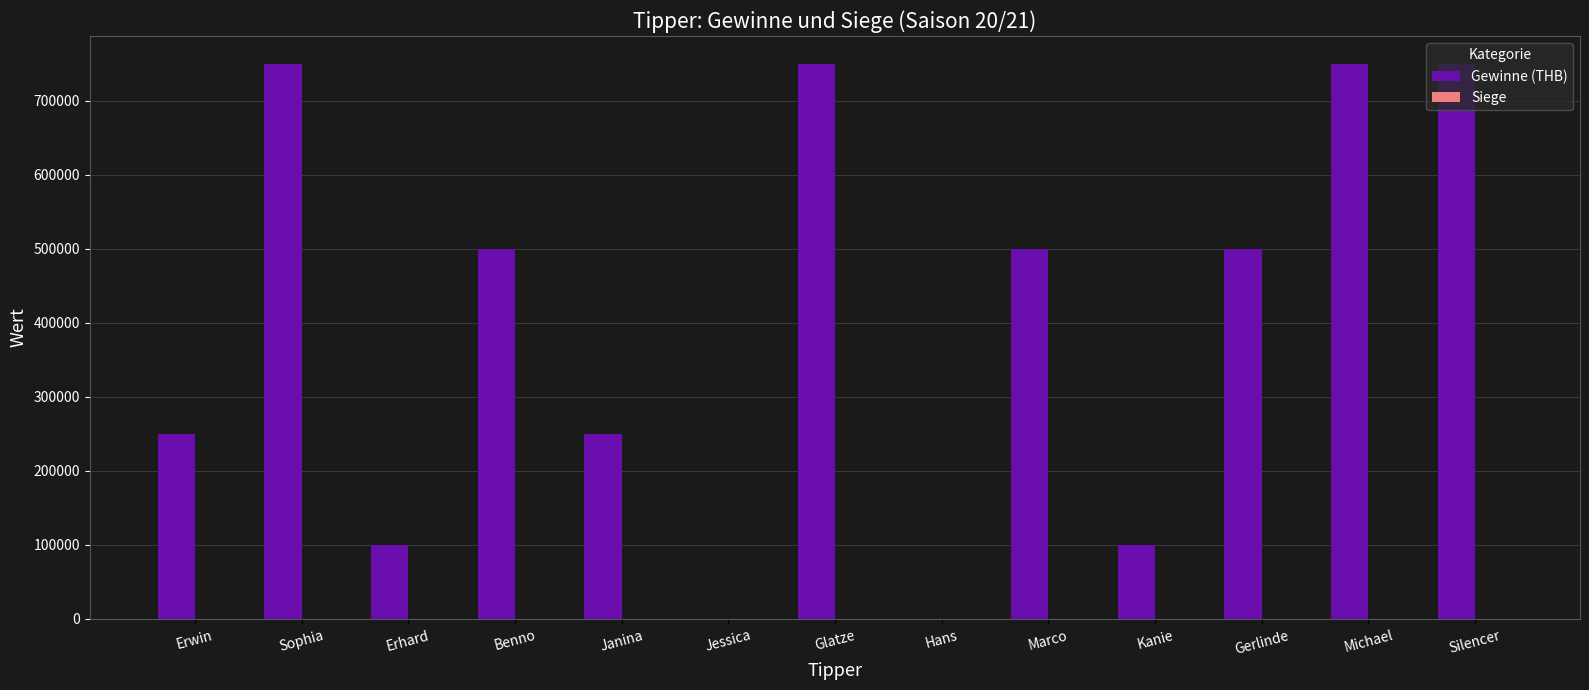

What is the sum of all Gewinne (THB) values?

5200000